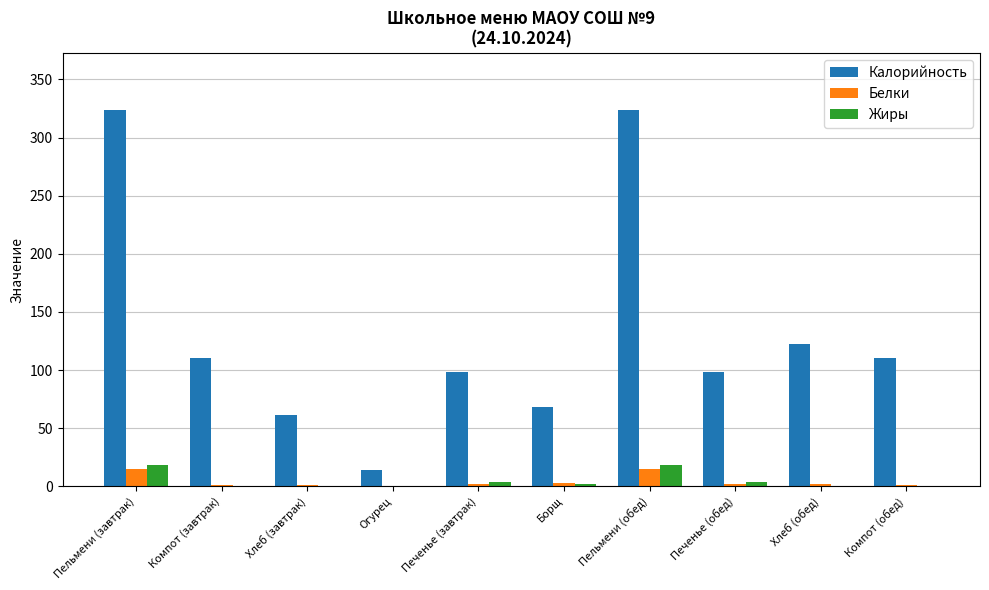

The value of Калорийность at Хлеб (завтрак) is 99. True or false?

False